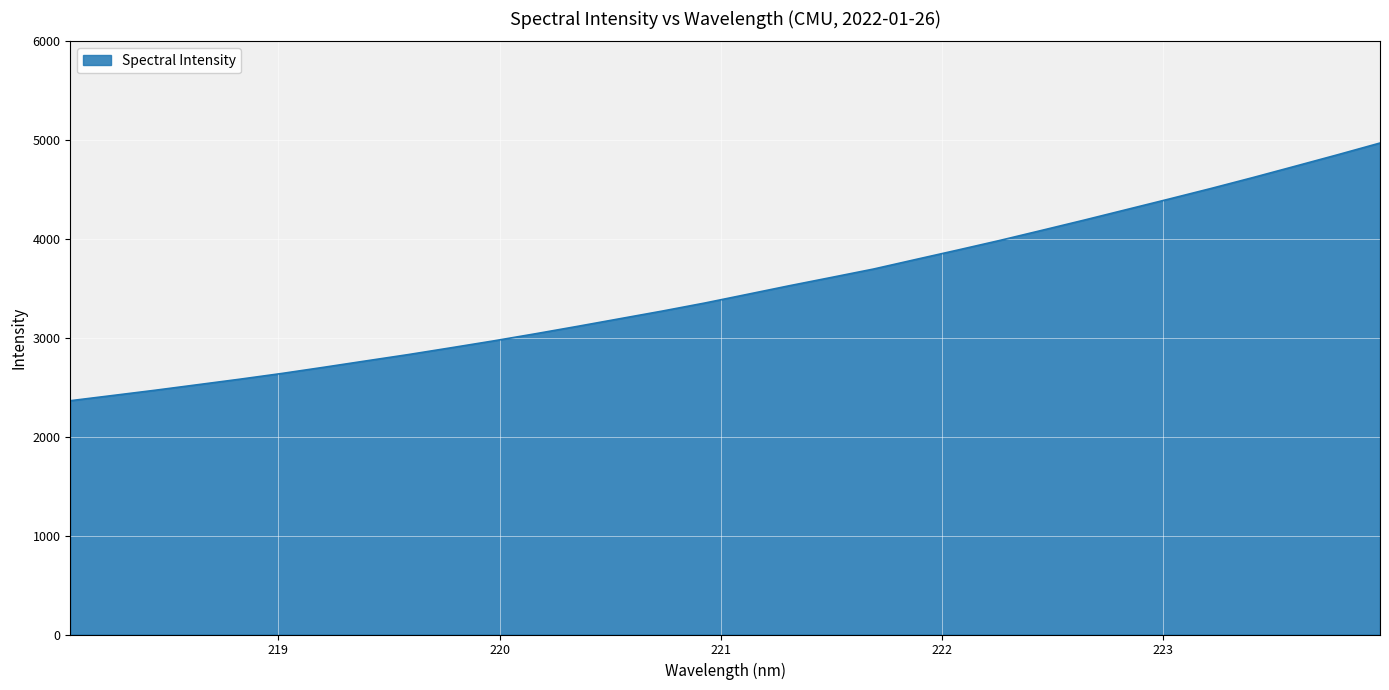

How many lines are shown in the chart?

1